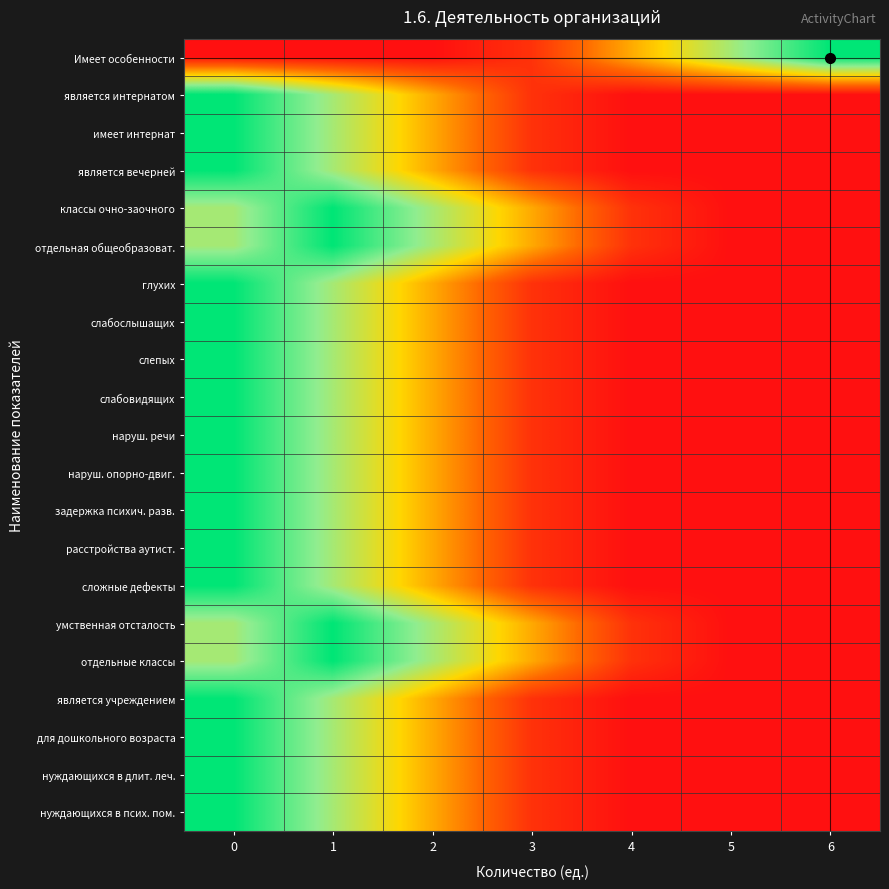

Reading left to right, transcribe all the data shown in this chart.

Имеет особенности: 0=0.0	1=0.0	2=0.0	3=0.1	4=0.4	5=0.7	6=1.0
является интернатом: 0=1.0	1=0.7	2=0.4	3=0.1	4=0.0	5=0.0	6=0.0
имеет интернат: 0=1.0	1=0.7	2=0.4	3=0.1	4=0.0	5=0.0	6=0.0
является вечерней: 0=1.0	1=0.7	2=0.4	3=0.1	4=0.0	5=0.0	6=0.0
классы очно-заочного: 0=0.7	1=1.0	2=0.7	3=0.4	4=0.1	5=0.0	6=0.0
отдельная общеобразоват.: 0=0.7	1=1.0	2=0.7	3=0.4	4=0.1	5=0.0	6=0.0
глухих: 0=1.0	1=0.7	2=0.4	3=0.1	4=0.0	5=0.0	6=0.0
слабослышащих: 0=1.0	1=0.7	2=0.4	3=0.1	4=0.0	5=0.0	6=0.0
слепых: 0=1.0	1=0.7	2=0.4	3=0.1	4=0.0	5=0.0	6=0.0
слабовидящих: 0=1.0	1=0.7	2=0.4	3=0.1	4=0.0	5=0.0	6=0.0
наруш. речи: 0=1.0	1=0.7	2=0.4	3=0.1	4=0.0	5=0.0	6=0.0
наруш. опорно-двиг.: 0=1.0	1=0.7	2=0.4	3=0.1	4=0.0	5=0.0	6=0.0
задержка психич. разв.: 0=1.0	1=0.7	2=0.4	3=0.1	4=0.0	5=0.0	6=0.0
расстройства аутист.: 0=1.0	1=0.7	2=0.4	3=0.1	4=0.0	5=0.0	6=0.0
сложные дефекты: 0=1.0	1=0.7	2=0.4	3=0.1	4=0.0	5=0.0	6=0.0
умственная отсталость: 0=0.7	1=1.0	2=0.7	3=0.4	4=0.1	5=0.0	6=0.0
отдельные классы: 0=0.7	1=1.0	2=0.7	3=0.4	4=0.1	5=0.0	6=0.0
является учреждением: 0=1.0	1=0.7	2=0.4	3=0.1	4=0.0	5=0.0	6=0.0
для дошкольного возраста: 0=1.0	1=0.7	2=0.4	3=0.1	4=0.0	5=0.0	6=0.0
нуждающихся в длит. леч.: 0=1.0	1=0.7	2=0.4	3=0.1	4=0.0	5=0.0	6=0.0
нуждающихся в псих. пом.: 0=1.0	1=0.7	2=0.4	3=0.1	4=0.0	5=0.0	6=0.0